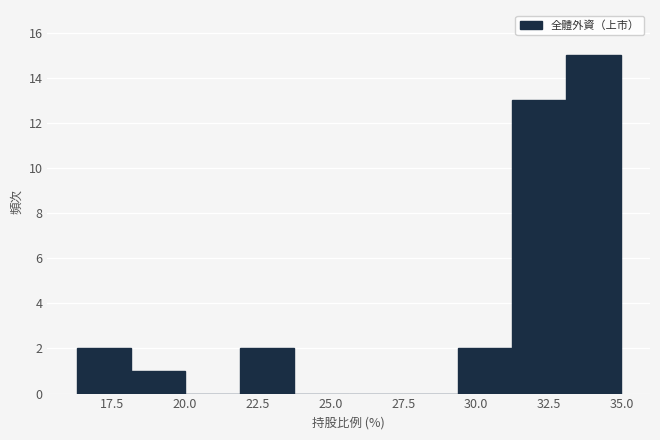

Around what value on the x-axis is the tallest bar? Give the approximate position of its centre, as read against the axis.

34.0